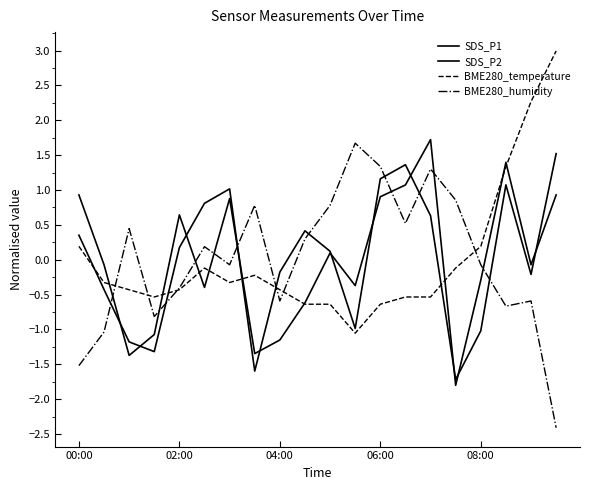

Does the chart display data point markers on the line(s)?

No